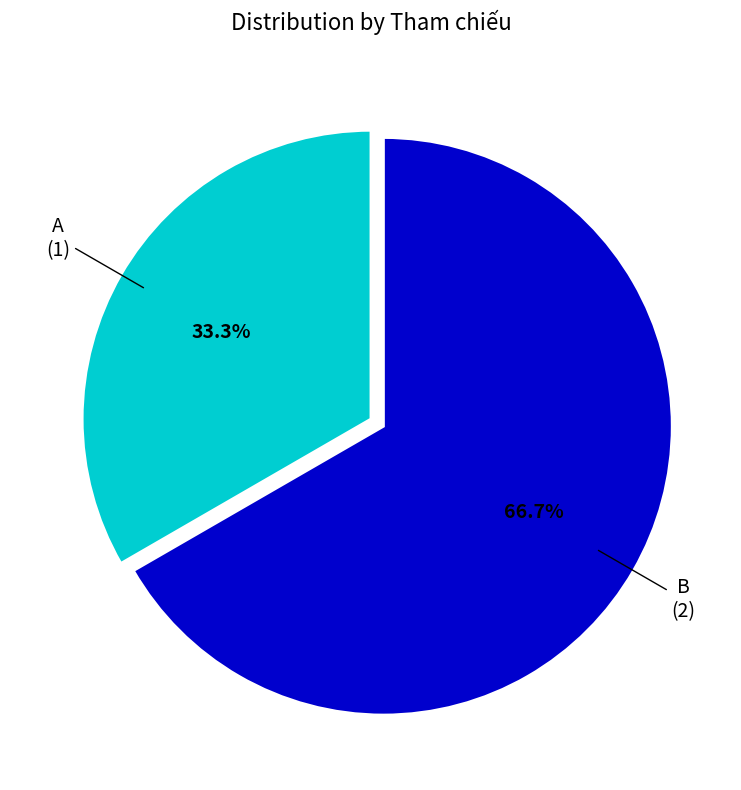

Count the number of slices in the pie.

2